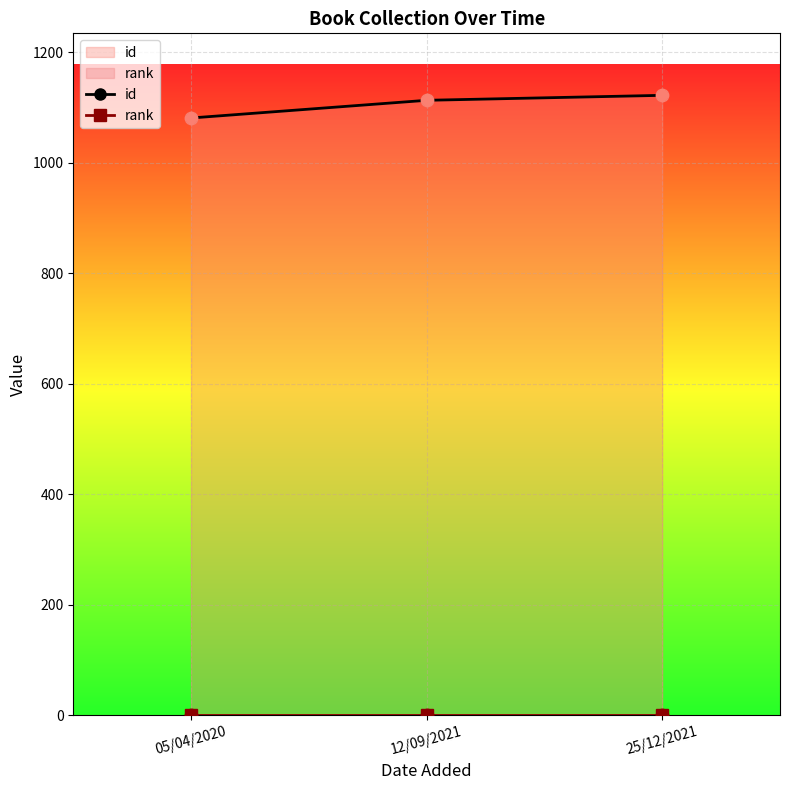

Which series has the largest total across all categories?

id